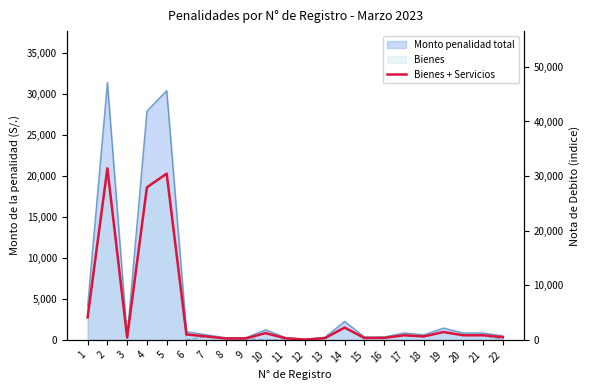

What is the average value?

4837.8